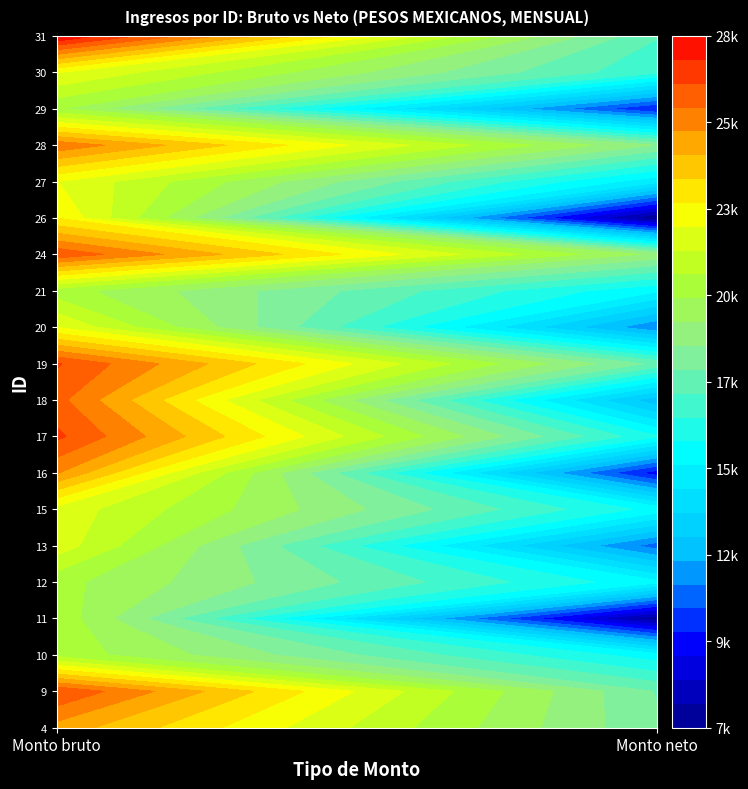

List the series in order of their peak value, highest first.

31, 17, 19, 9, 24, 18, 28, 16, 4, 26, 30, 27, 20, 15, 13, 11, 10, 21, 12, 29